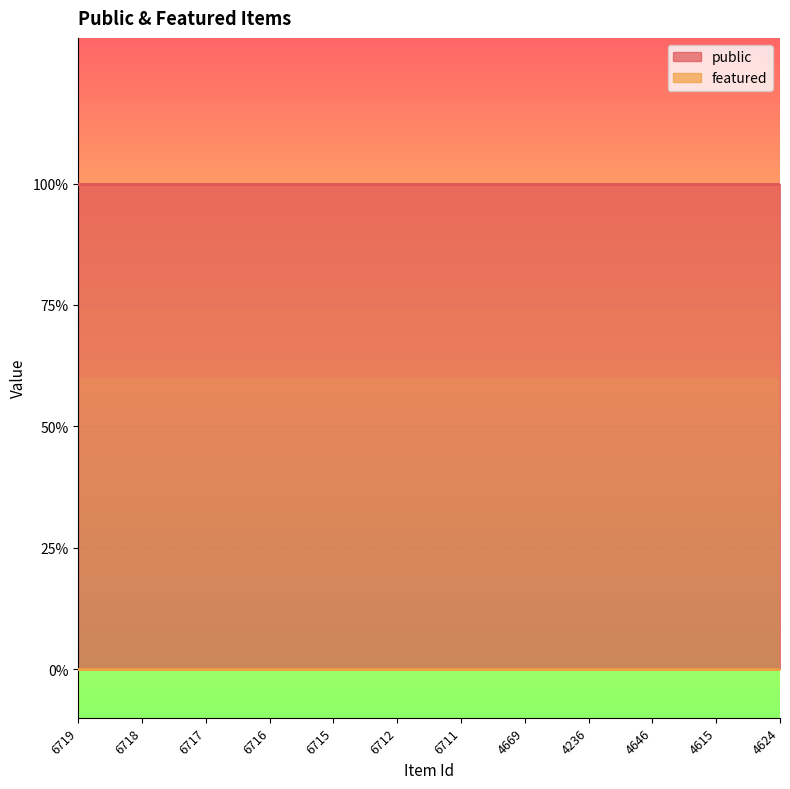

What value does the public series have at 6715?

1